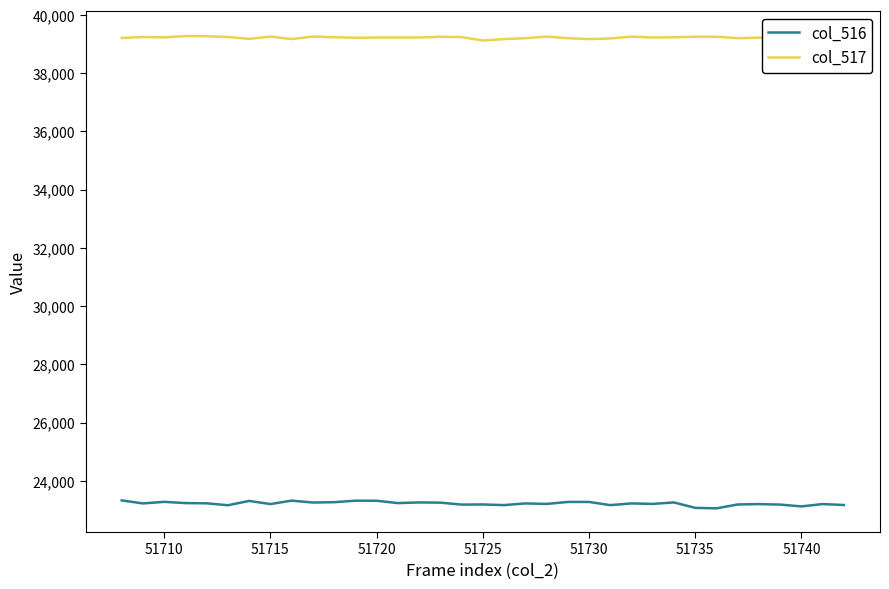

Is it true that col_516 equals 23275 at 51730?

True